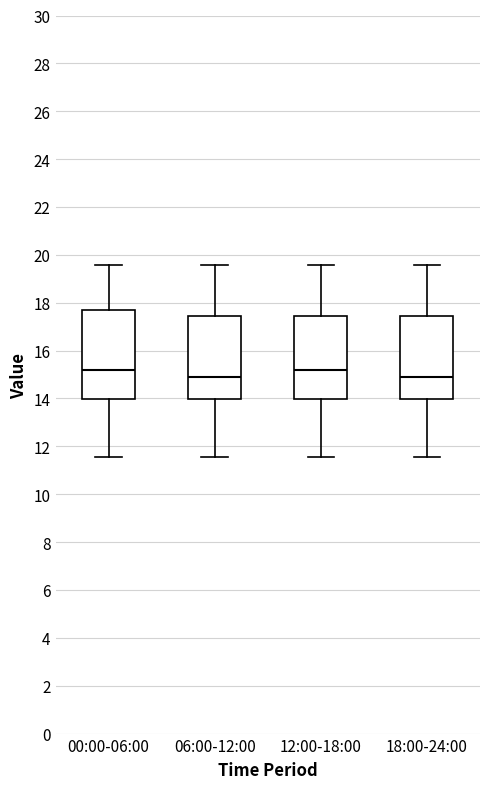

Where is the upper edge of the box for 12:00-18:00 on the y-axis? The values are not printed on the chart, so give them approximately, as read against the axis.

17.4